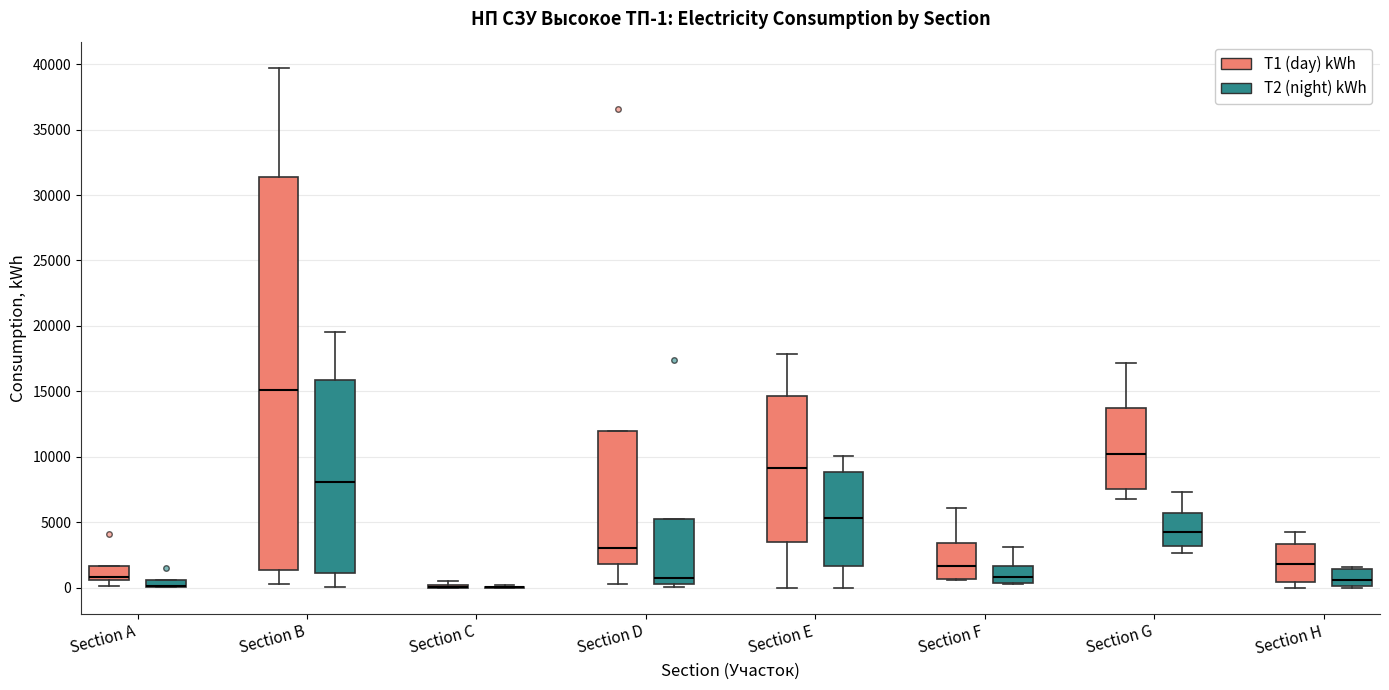

Comparing the boxes themselves (not the whiskers), which one is the tallest?

Section B (T1 (day) kWh)